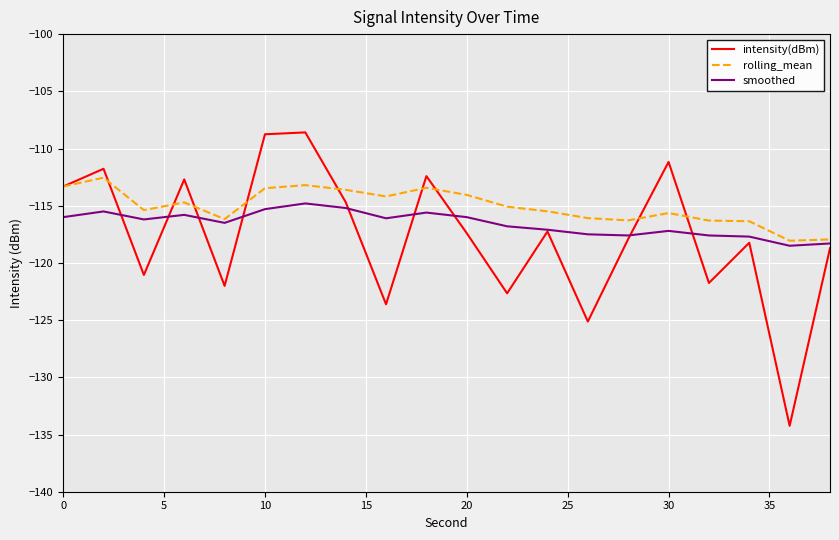

List the series in order of their peak value, highest first.

intensity(dBm), rolling_mean, smoothed